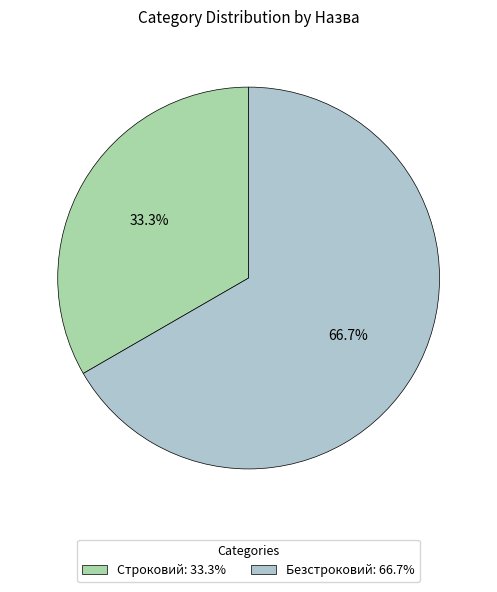

Is it true that Безстроковий is 67% of the pie?

True